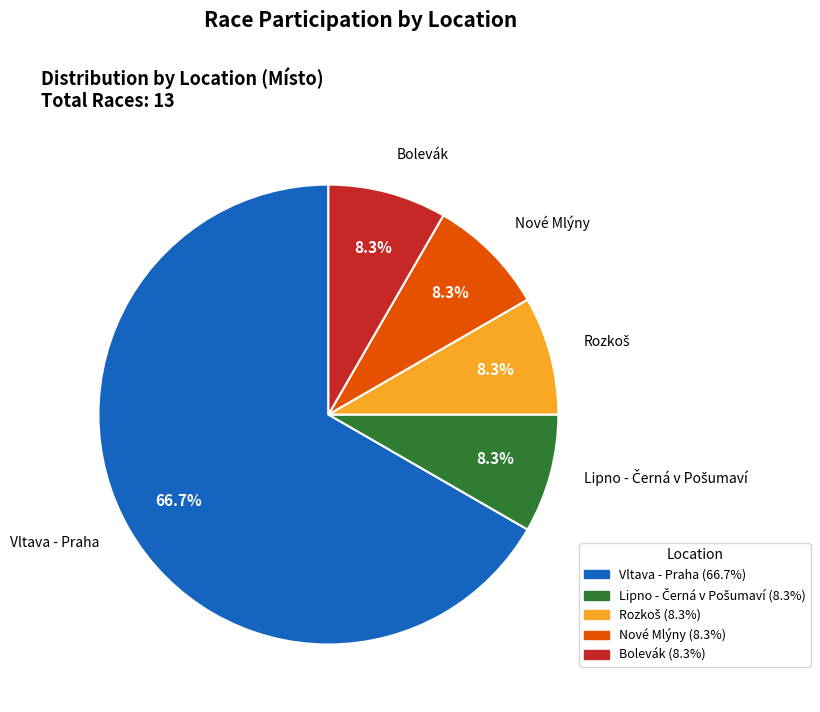

Is there a majority slice in this chart?

Yes